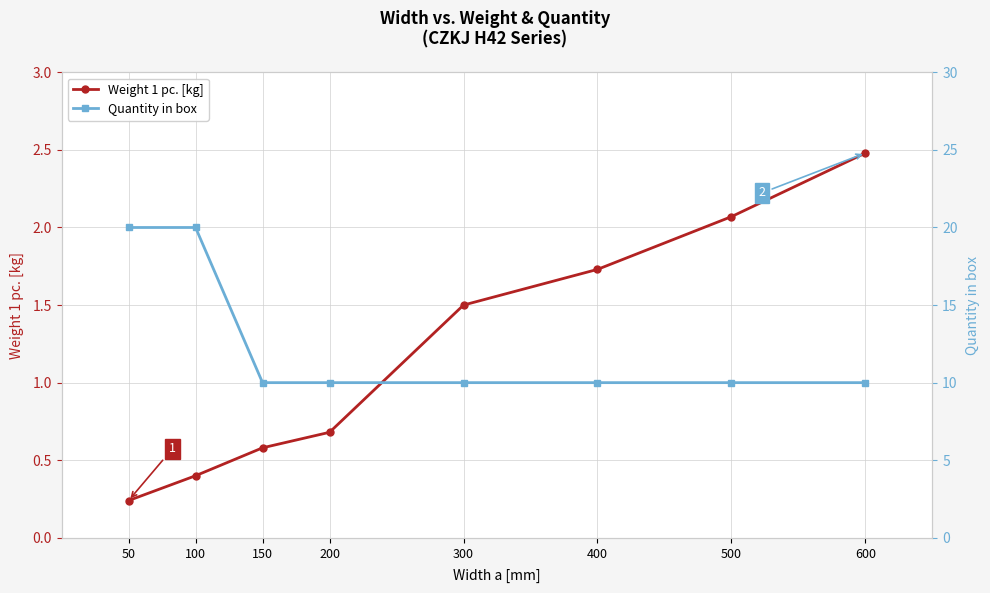

What is the smallest value displayed?

0.2